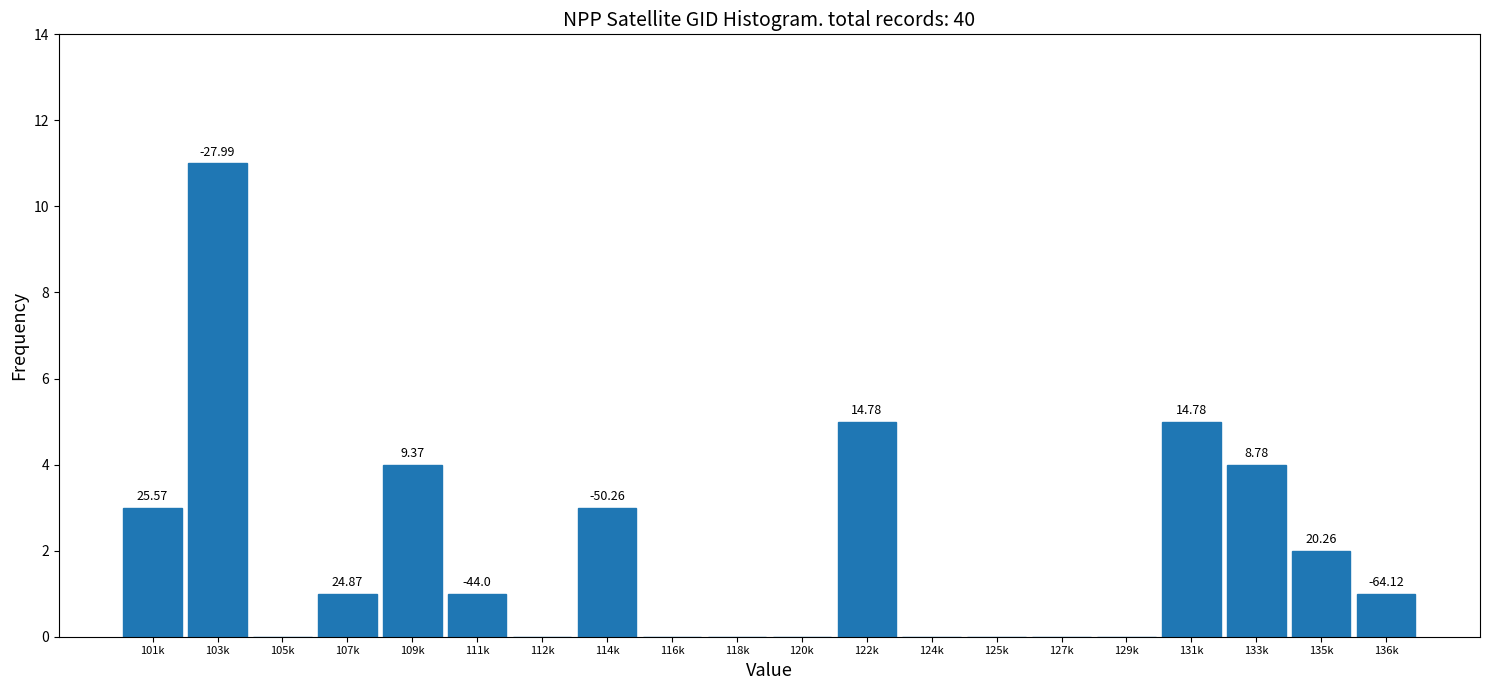

Are the bars horizontal?

No